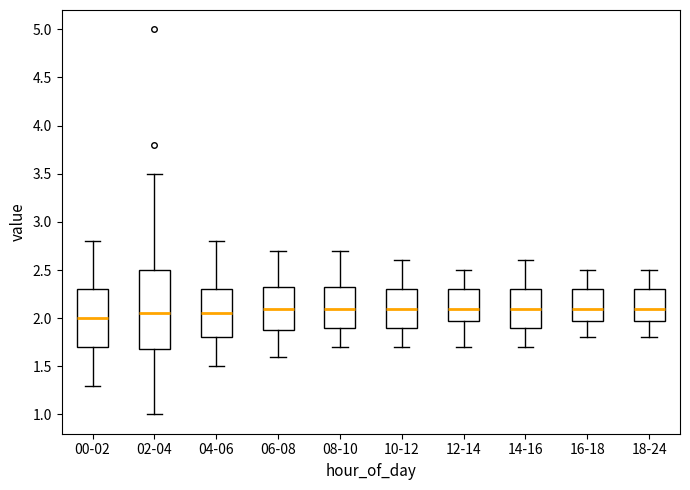

Comparing the boxes themselves (not the whiskers), which one is the tallest?

02-04